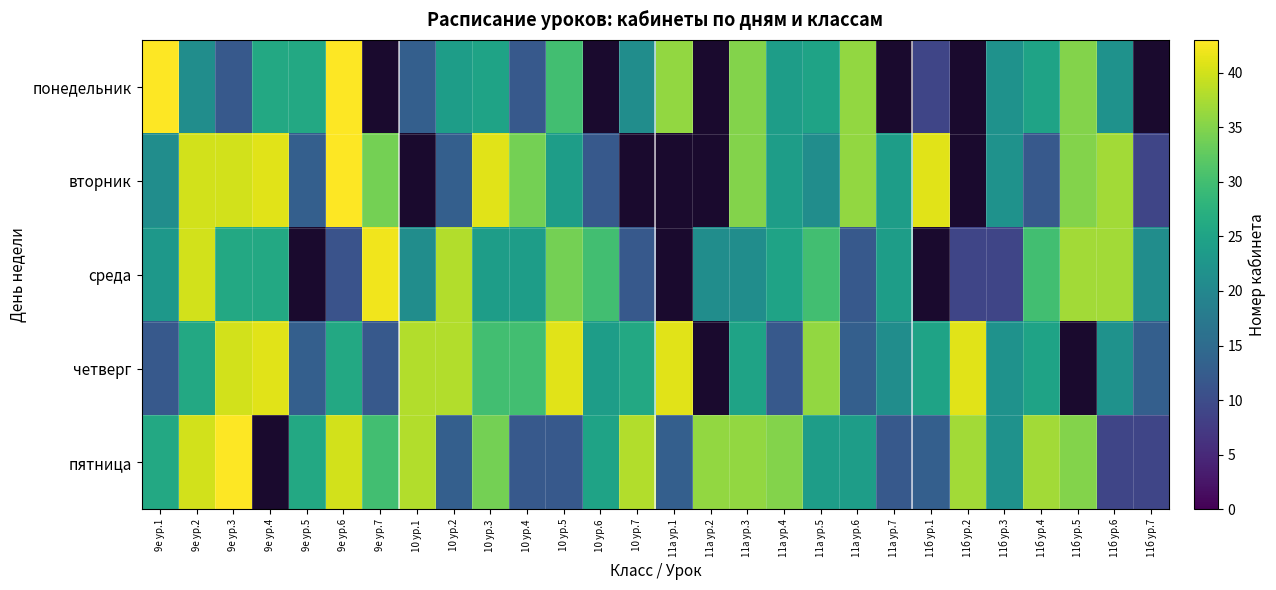

List the series in order of their overall mean, highest first.

понедельник, вторник, среда, четверг, пятница